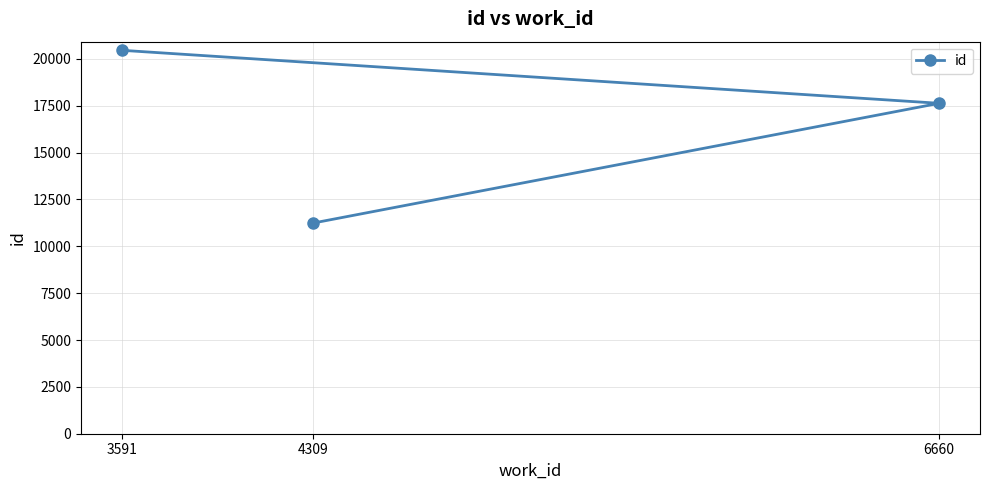

Reading left to right, extract all data points from this chart.

3591=20461	4309=11242	6660=17633